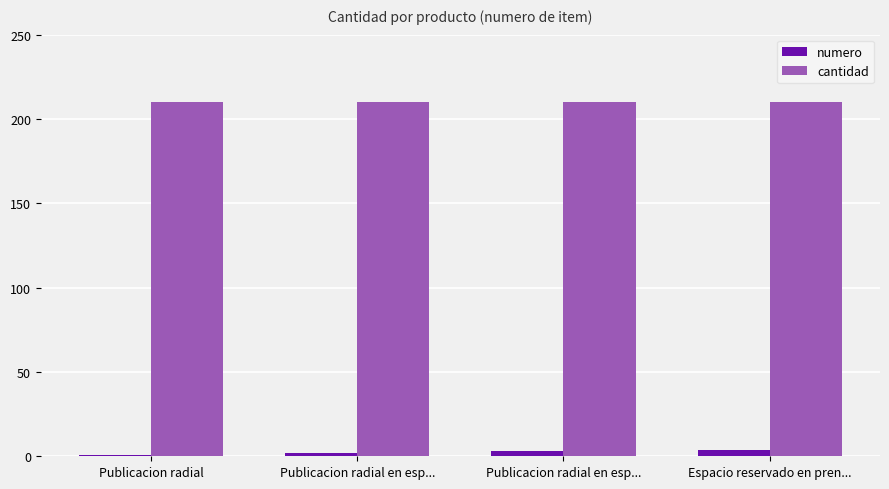

What are all the series names shown in the legend?

numero, cantidad